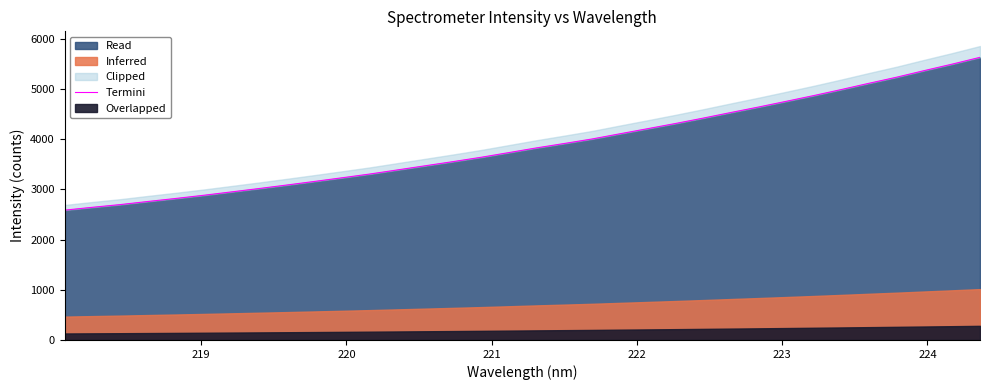

What is the sum of all values?

132436.0